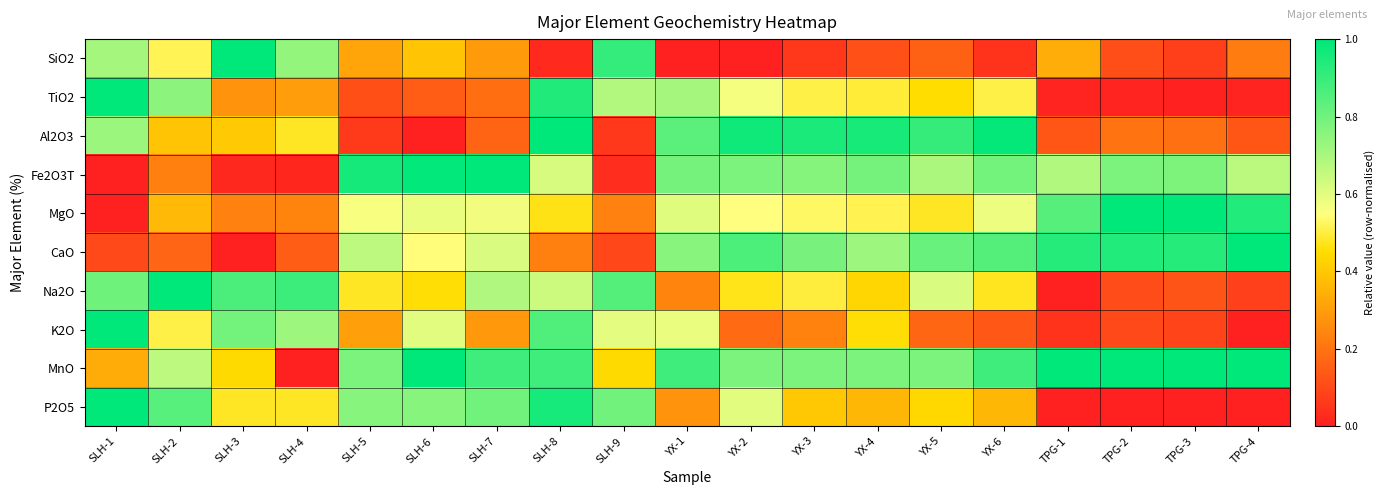

List the series in order of their peak value, lowest first.

SiO2, TiO2, Al2O3, Fe2O3T, MgO, CaO, Na2O, K2O, MnO, P2O5